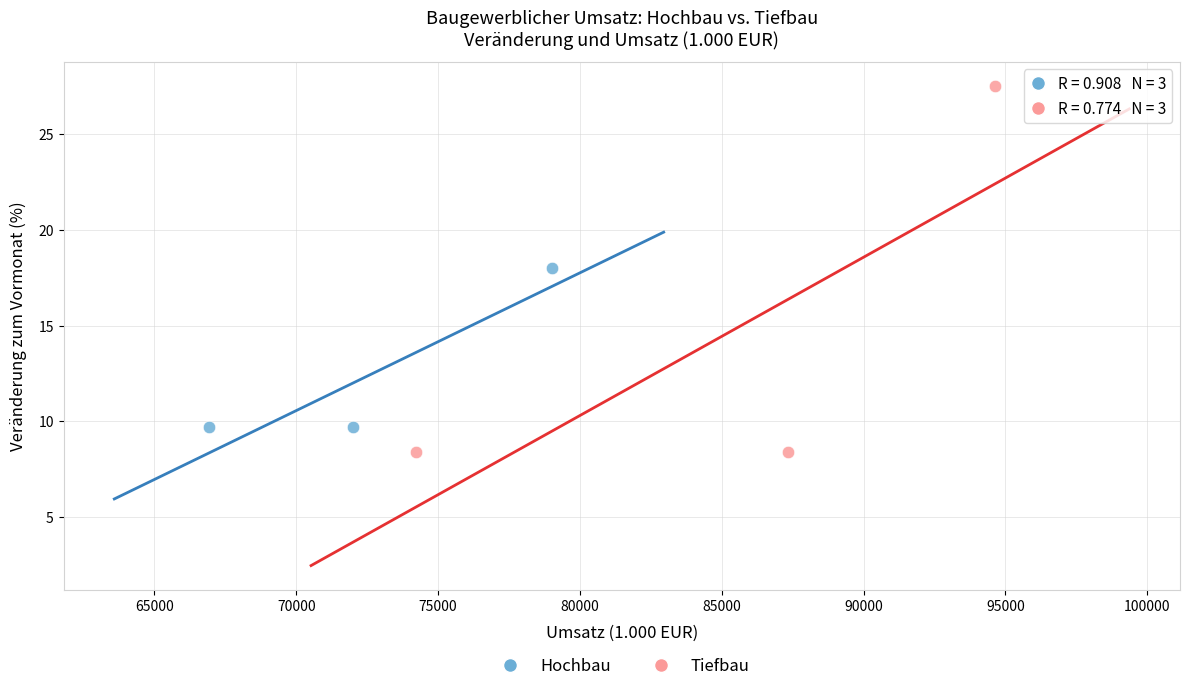

Which series reaches the minimum Y coordinate?

Tiefbau